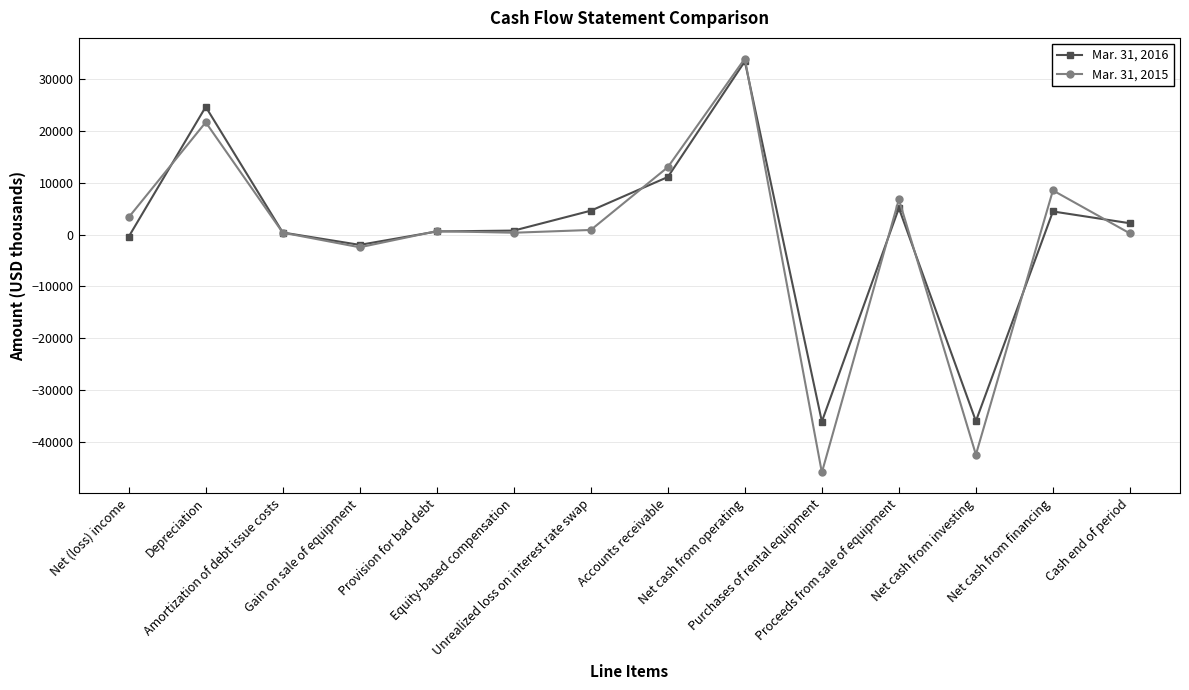

Is it true that Mar. 31, 2016 equals -420 at Net (loss) income?

True